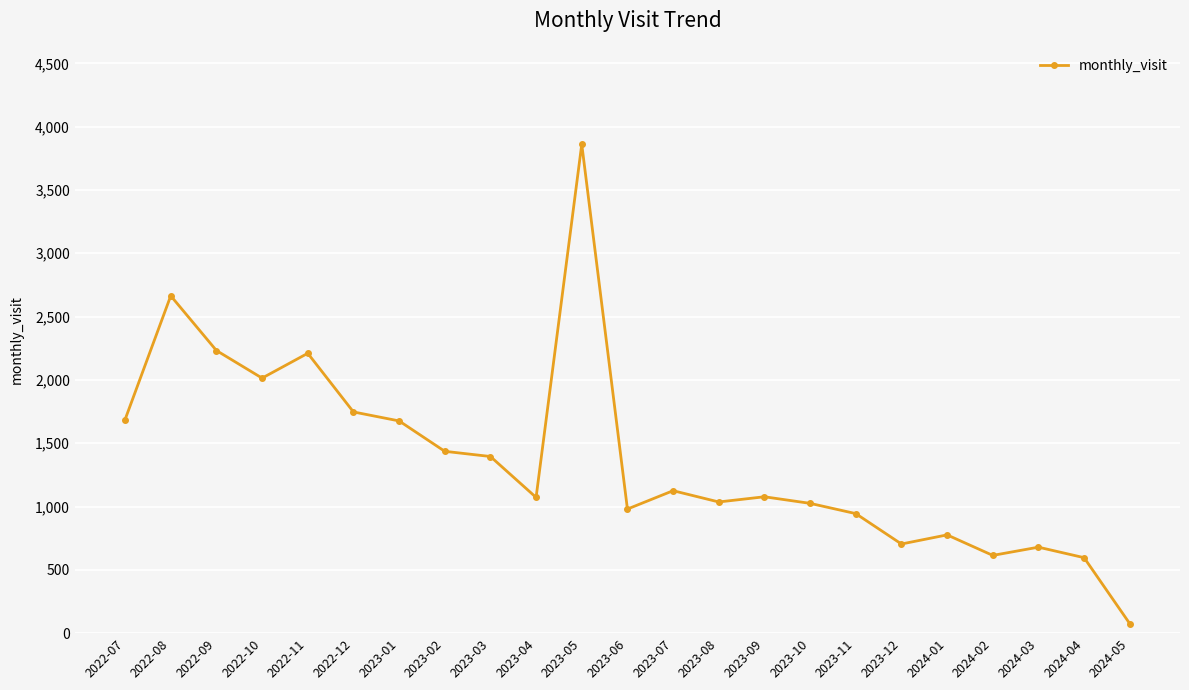

True or false: there are more than 1 points higher than both neighbors.

True